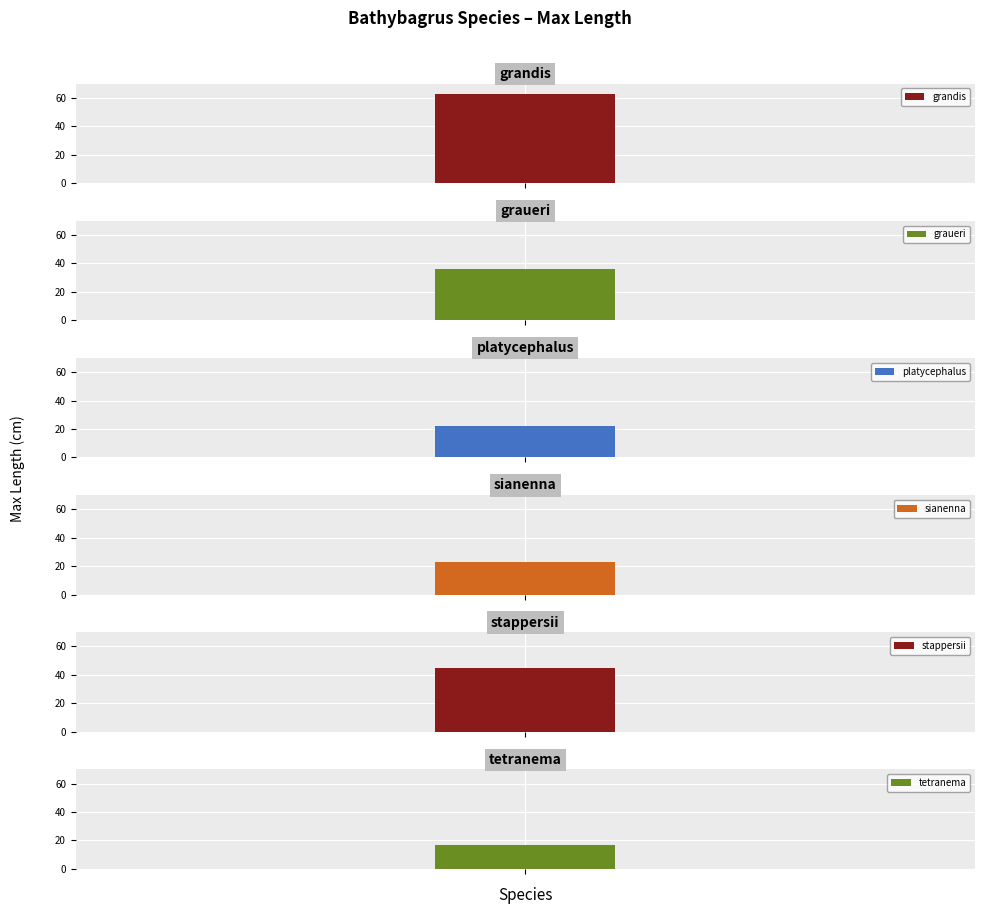

At which category does the chart reach its peak across all series?

grandis